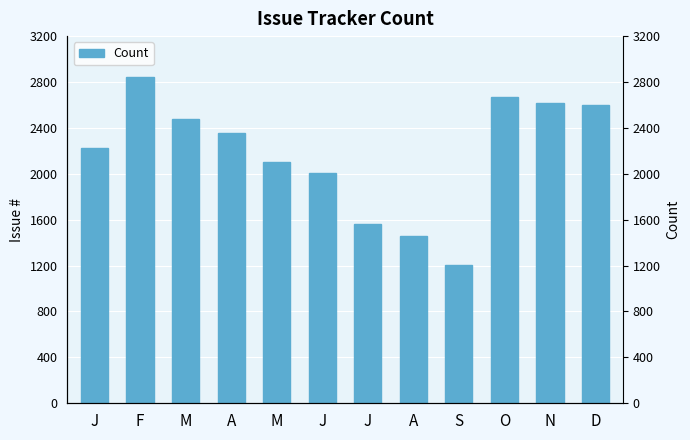

Read the value at O.

2668